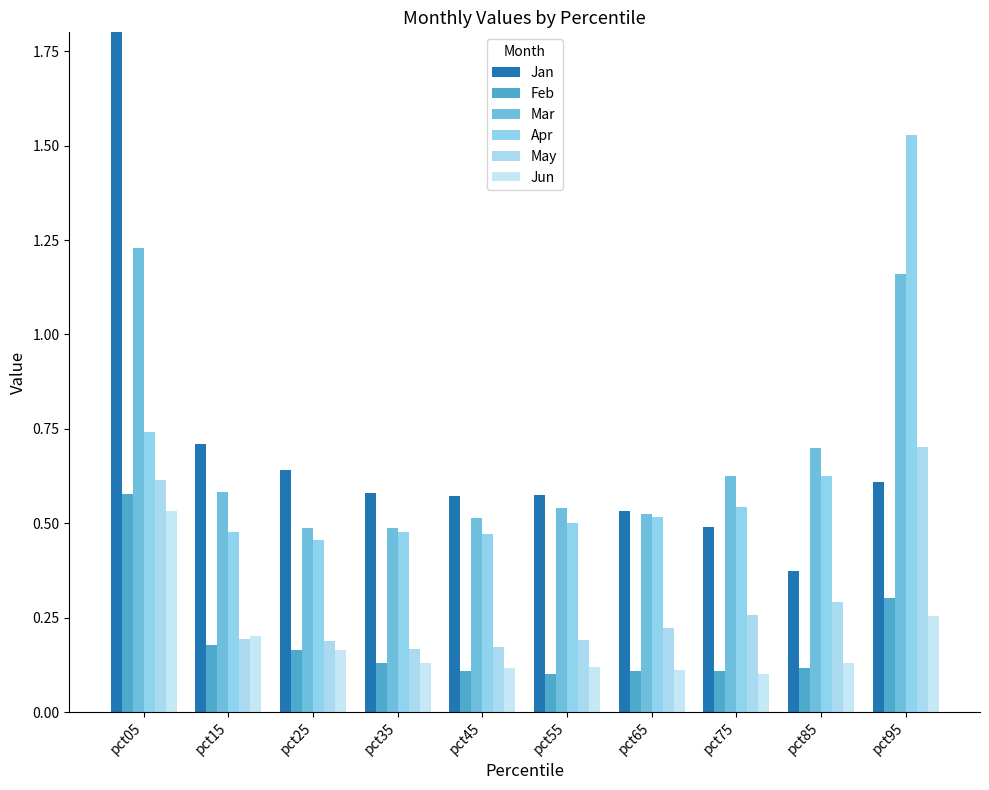

List the series in order of their peak value, lowest first.

Jun, Feb, May, Mar, Apr, Jan